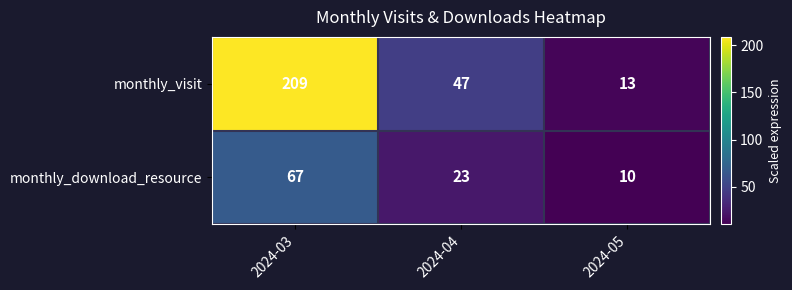

How many values in the monthly_download_resource series are below 23?

1